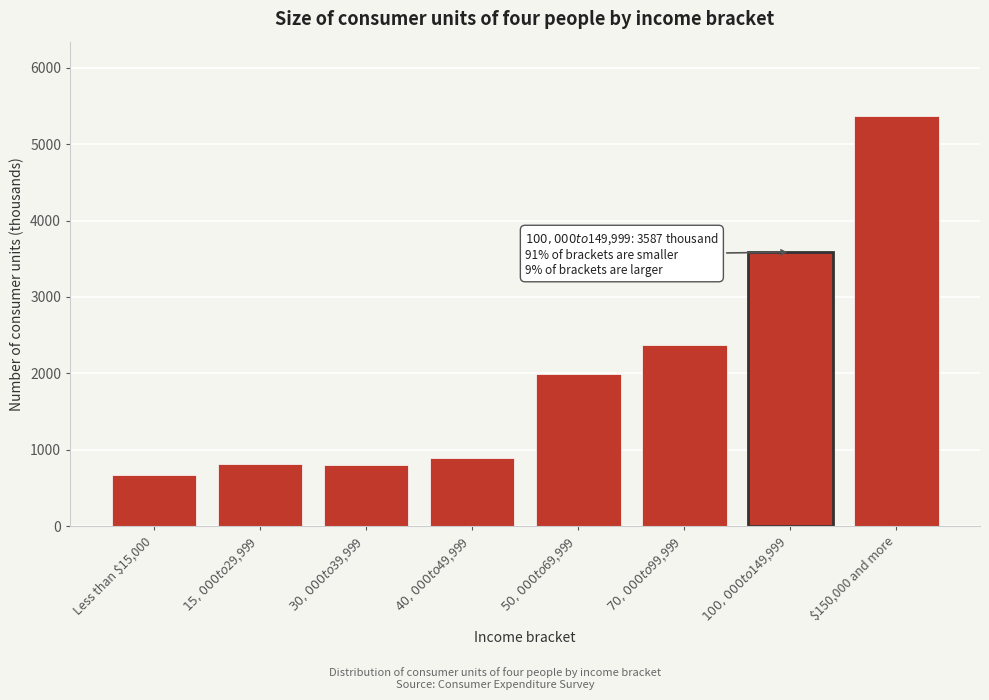

Reading left to right, extract all data points from this chart.

667	819	793	894	1991	2371	3587	5376